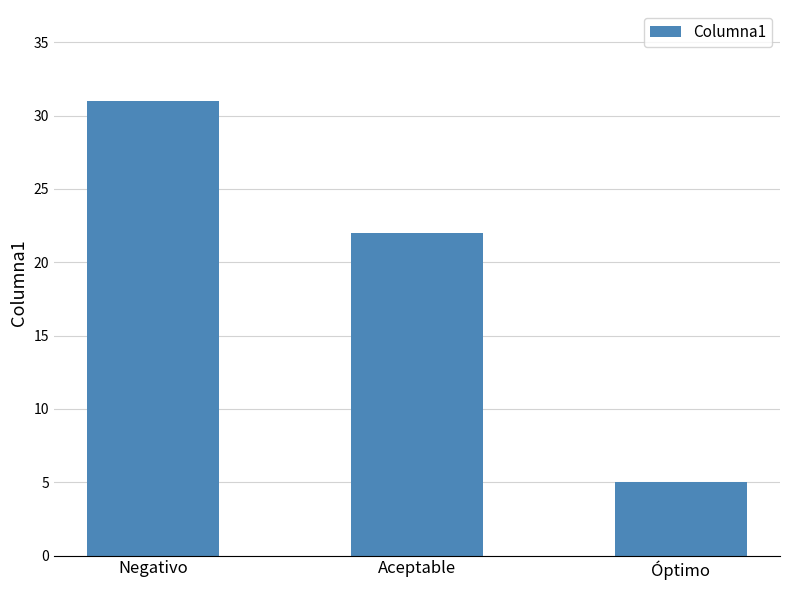

What is the value of the 1st bar from the left?

31